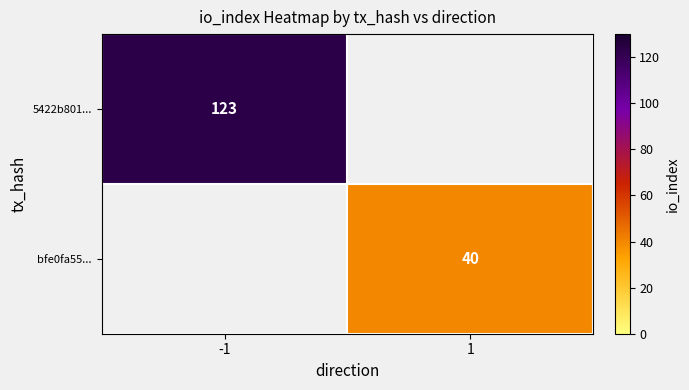

The value of 5422b801... at -1 is 123. True or false?

True